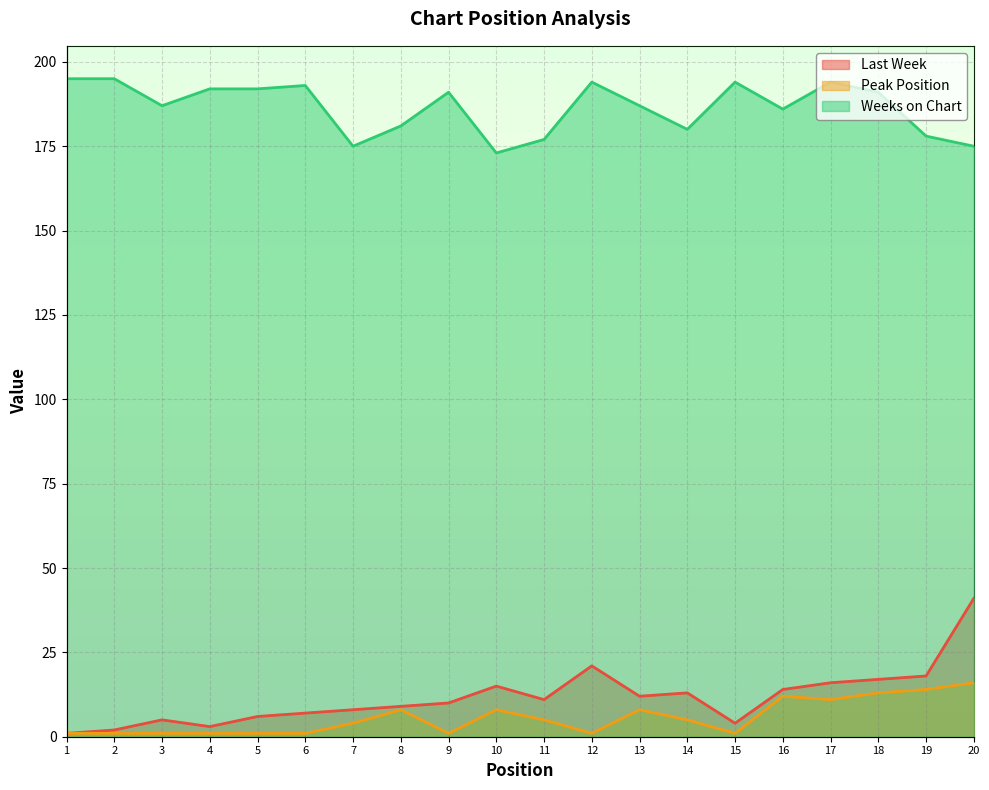

What are all the series names shown in the legend?

Last Week, Peak Position, Weeks on Chart